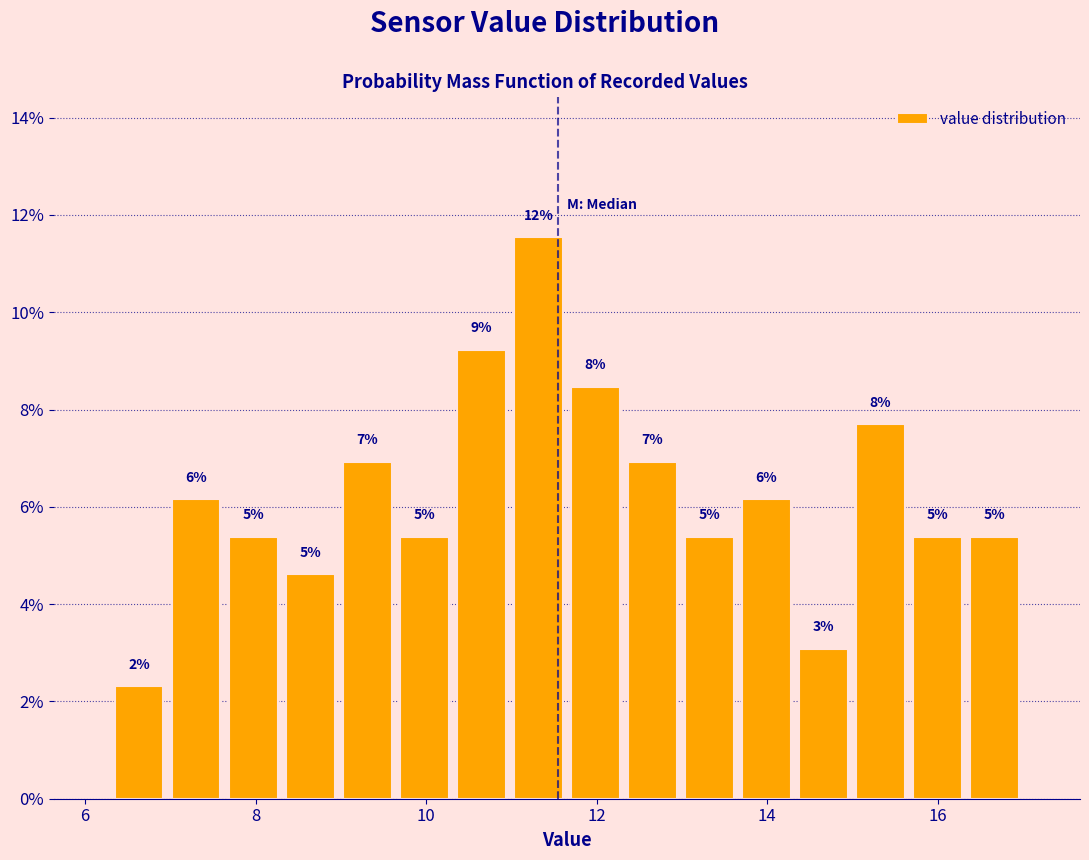

Read against the x-axis, roughly where is the centre of the tallest bar?

11.4